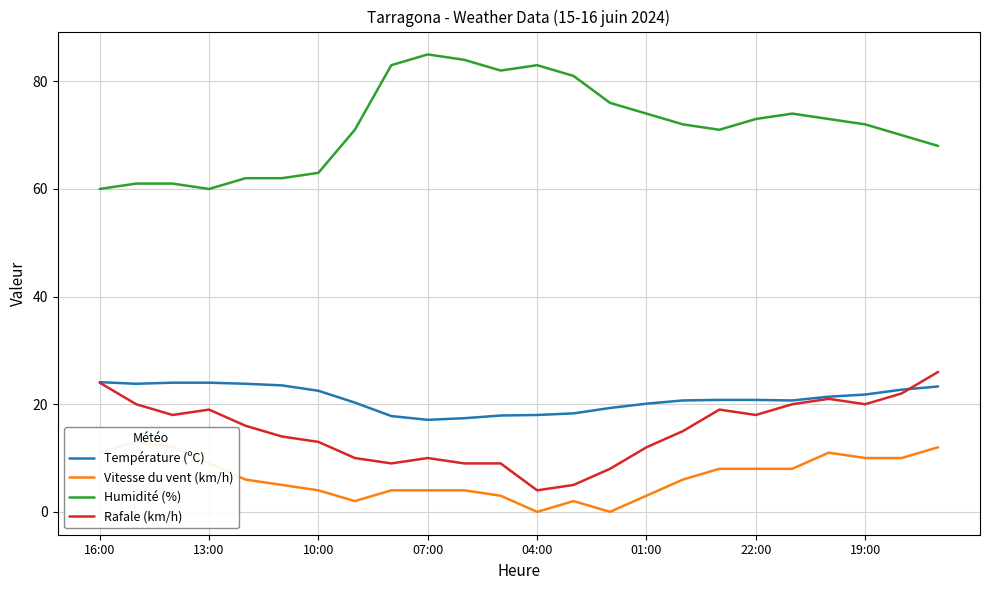

True or false: Température (ºC) and Humidité (%) intersect in this chart.

False